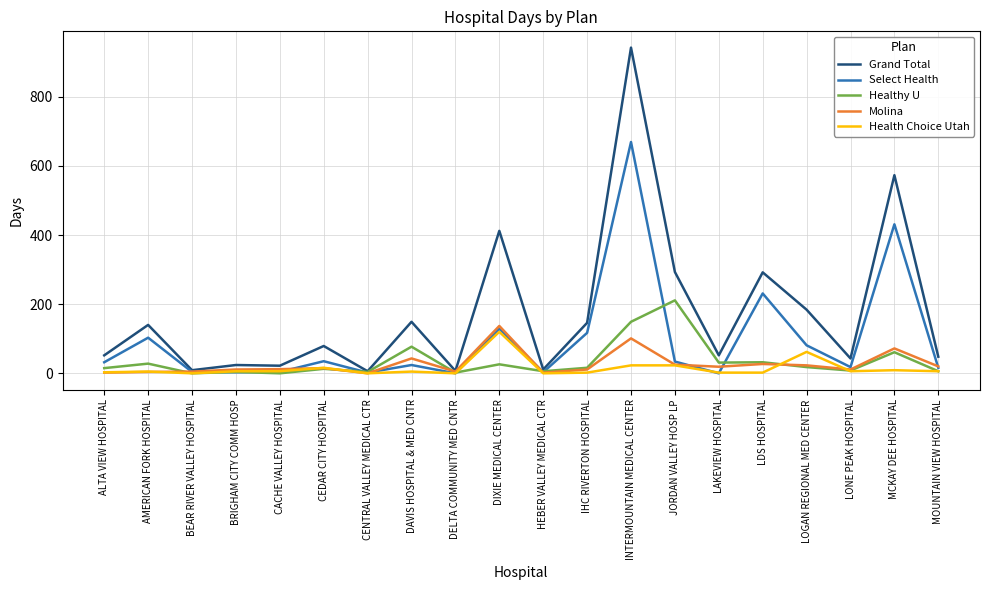

Which category has the highest value across all series?

INTERMOUNTAIN MEDICAL CENTER